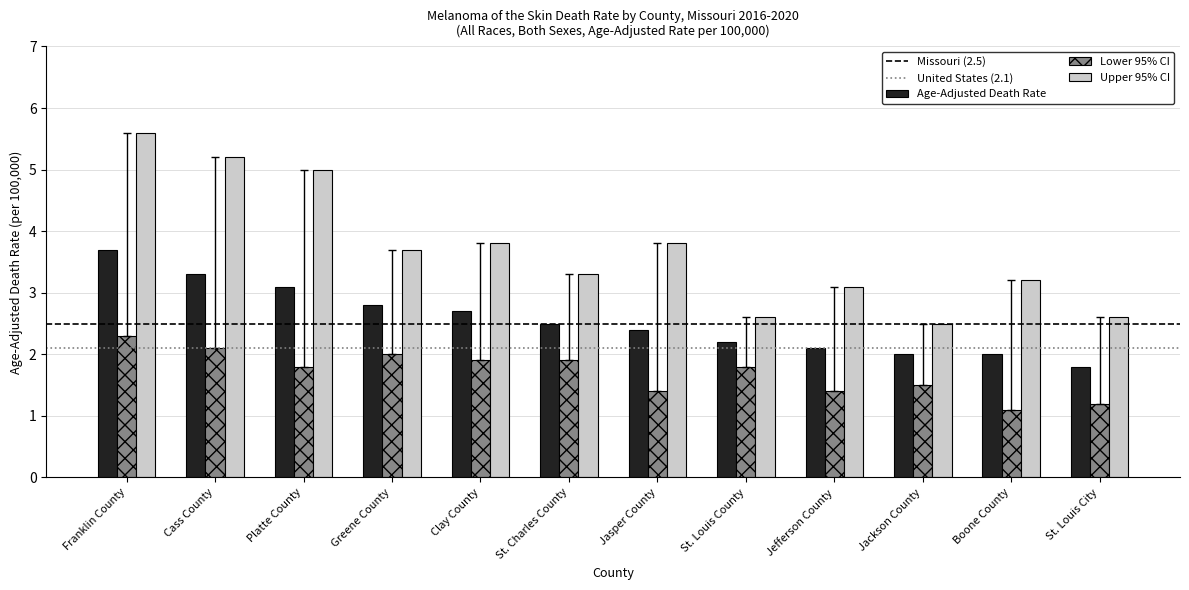

True or false: Age-Adjusted Death Rate has a value of 1.2 at St. Charles County.

False